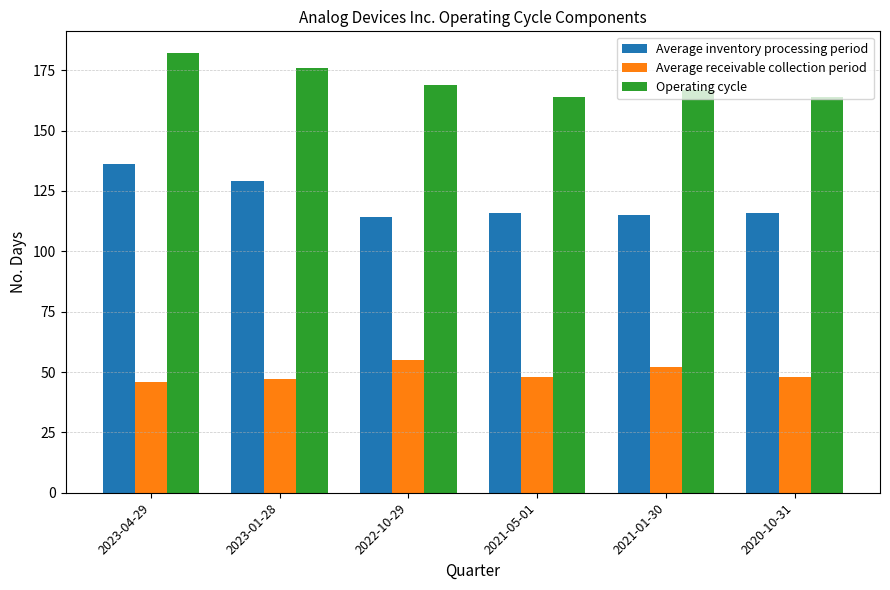

What is the average value of the Operating cycle series?

170